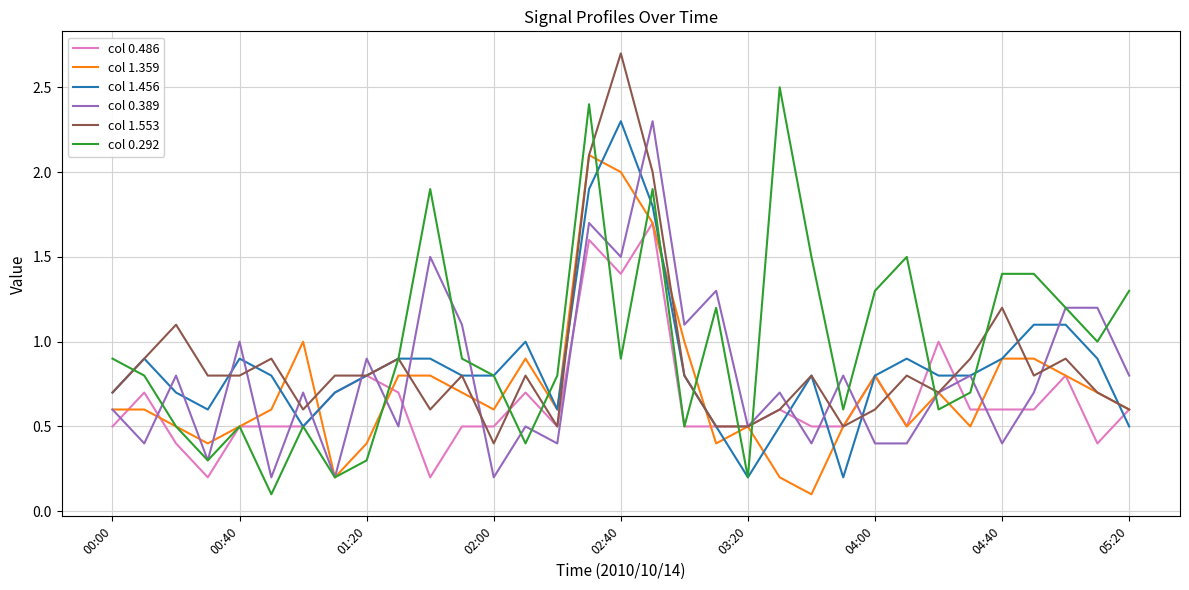

What is the minimum value for col 1.456?

0.2